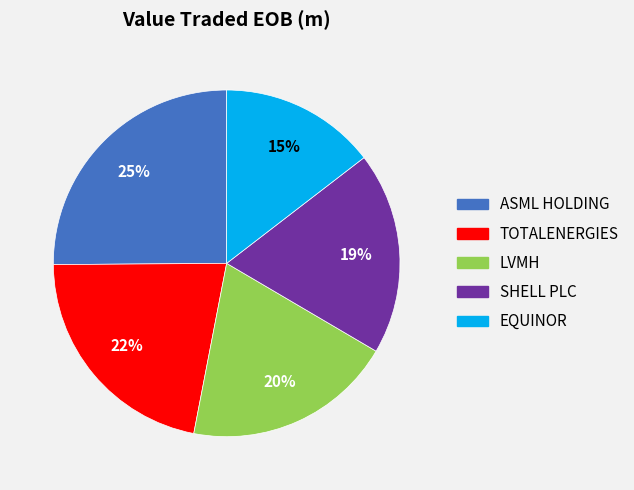

To the nearest percent, what percentage of the pie is ASML HOLDING?

25%